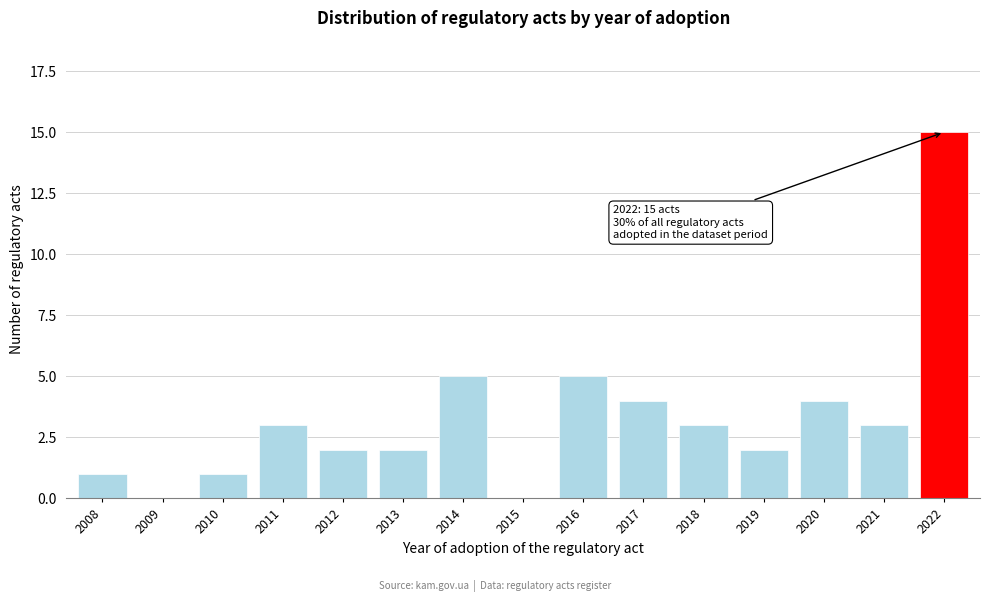

Reading left to right, extract all data points from this chart.

2008=1	2009=0	2010=1	2011=3	2012=2	2013=2	2014=5	2015=0	2016=5	2017=4	2018=3	2019=2	2020=4	2021=3	2022=15